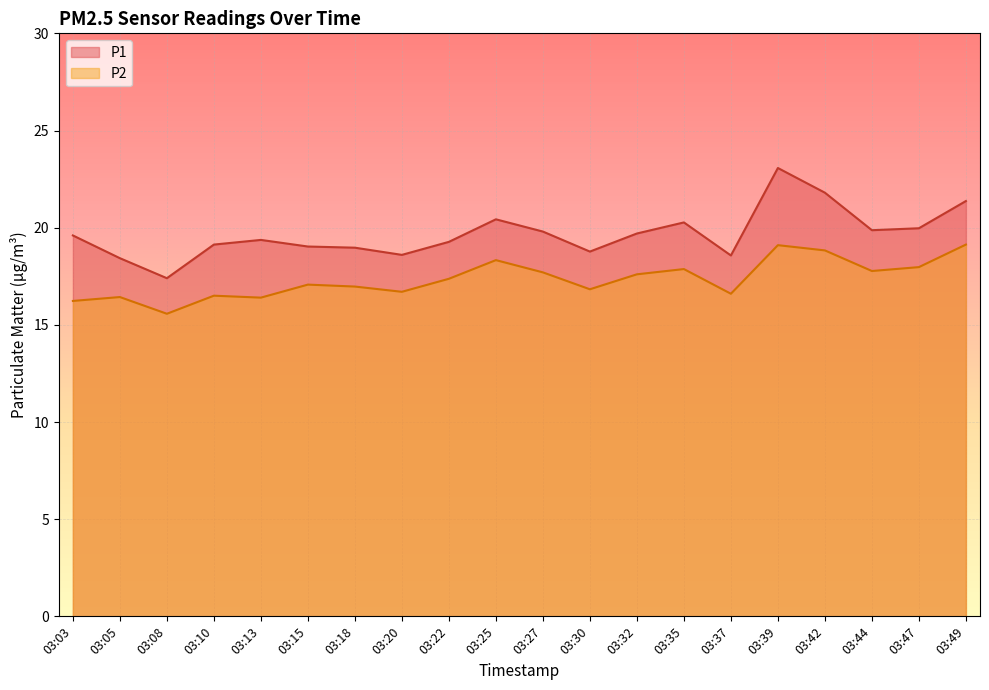

Which category has the highest value in the P2 series?

03:49